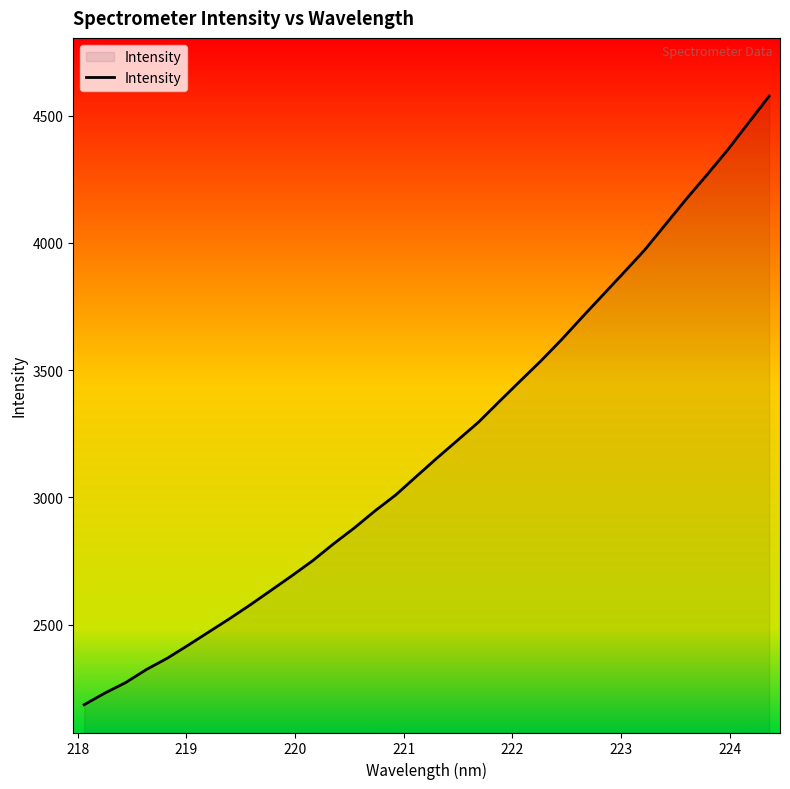

What is the minimum value shown in the chart?

2184.7